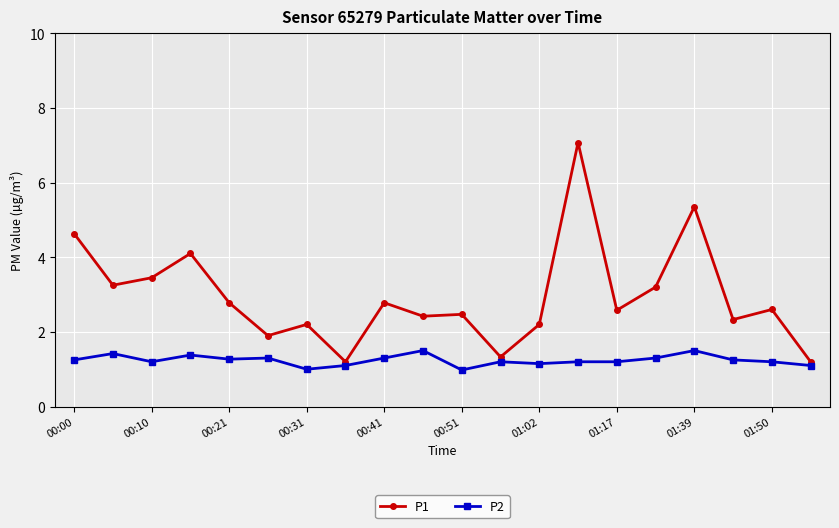

List the series in order of their overall mean, highest first.

P1, P2